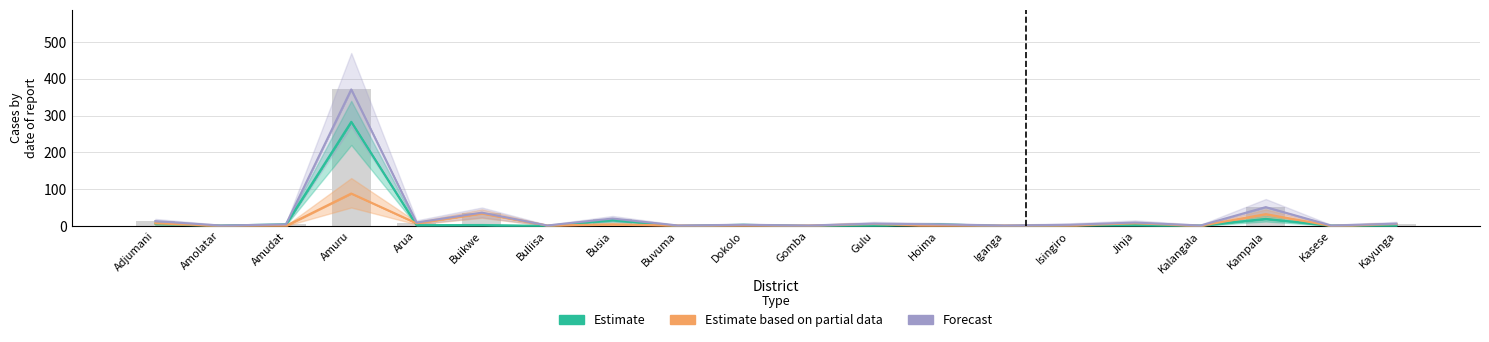

How many bars are there in each group?

3